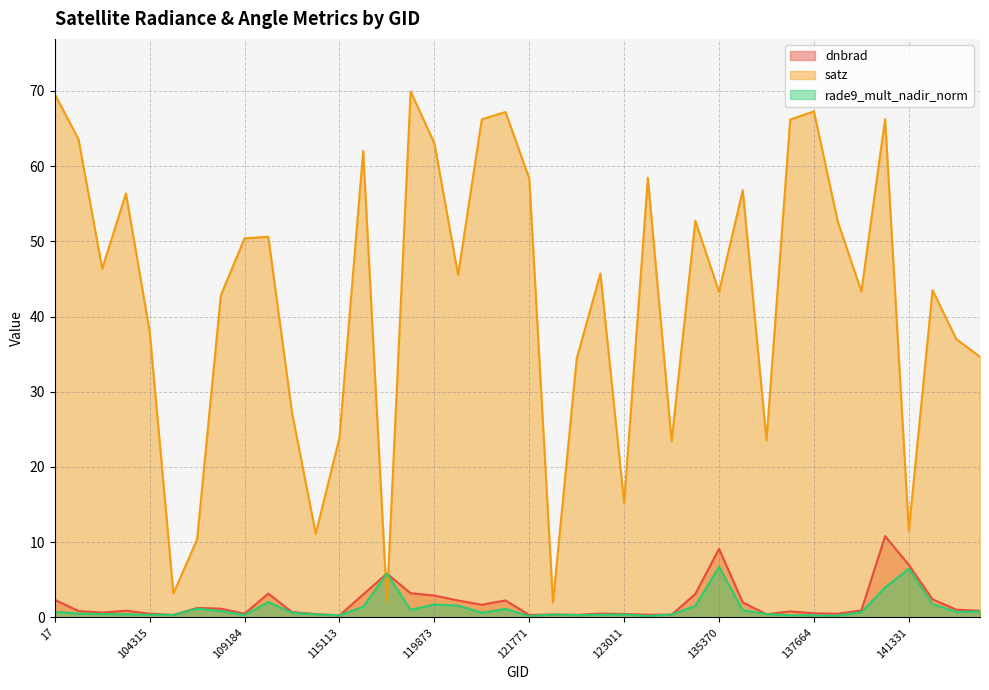

At which label is dnbrad closest to 5?

119351